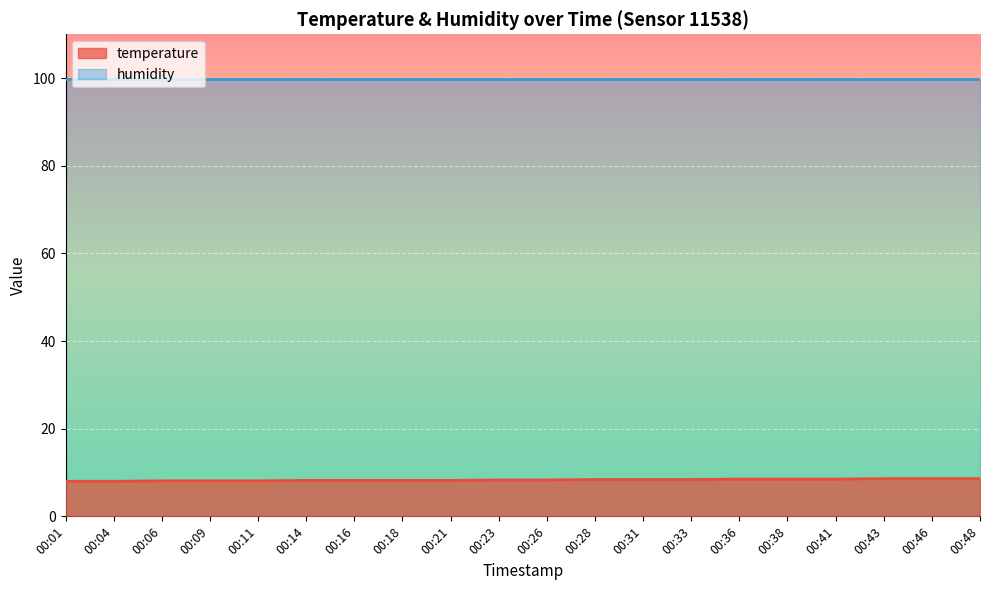

Which has a higher value, 00:33 or 00:04?

00:33